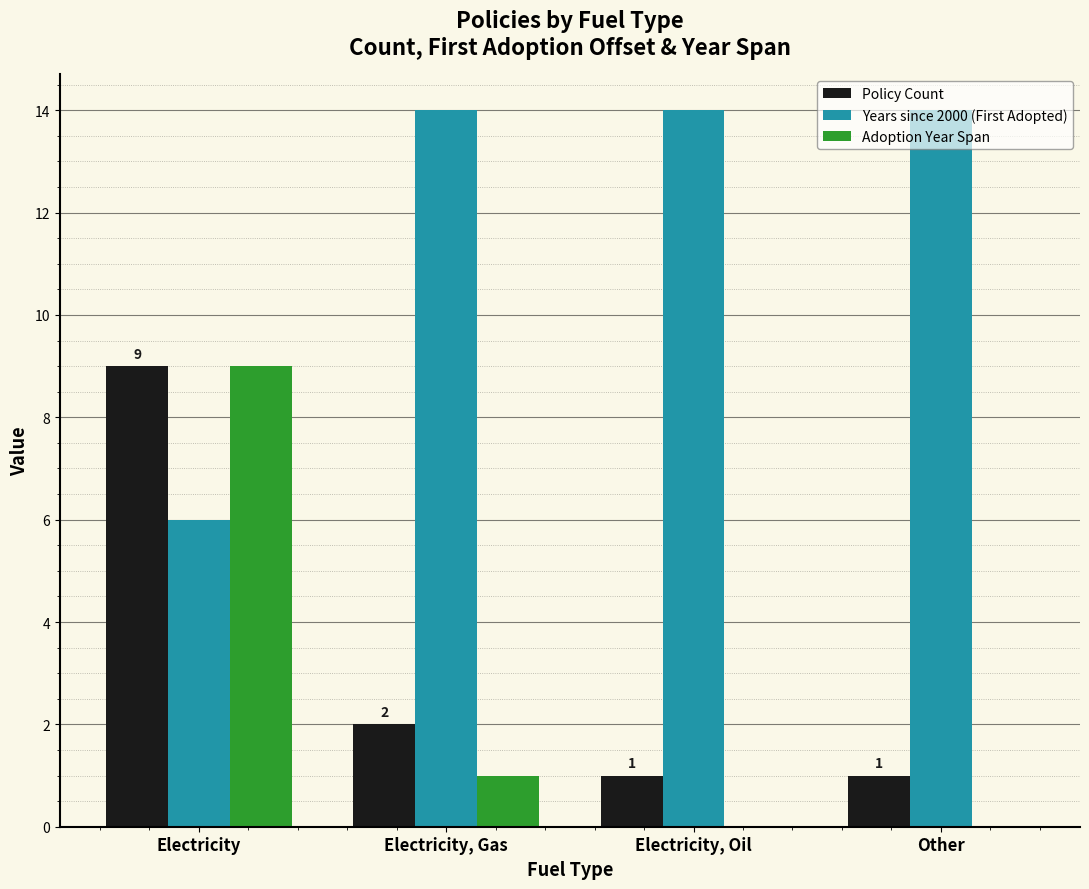

What is the greatest value displayed?

14